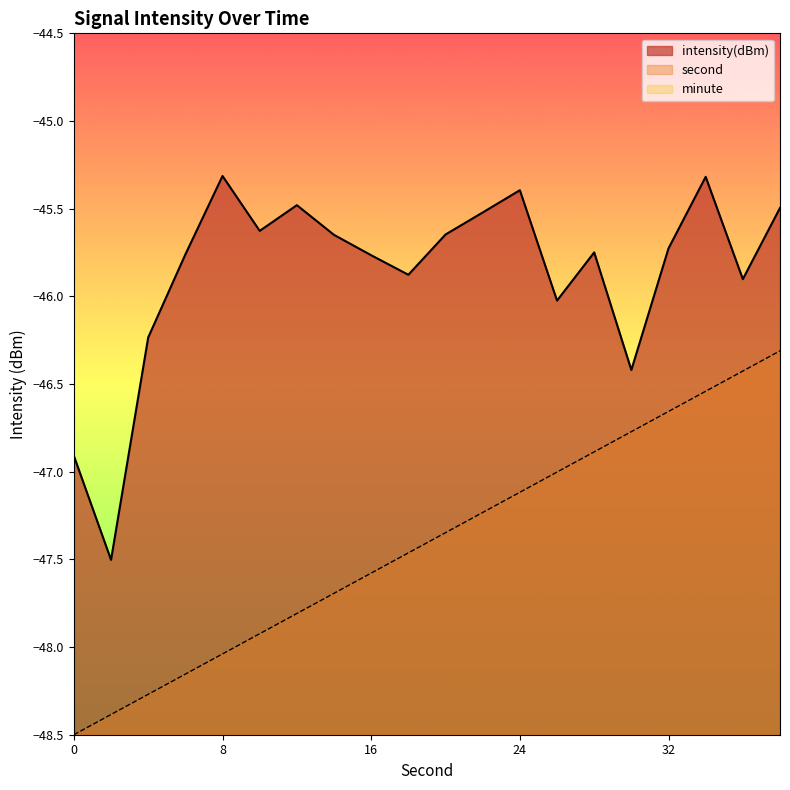

True or false: second and intensity(dBm) cross at least once.

False